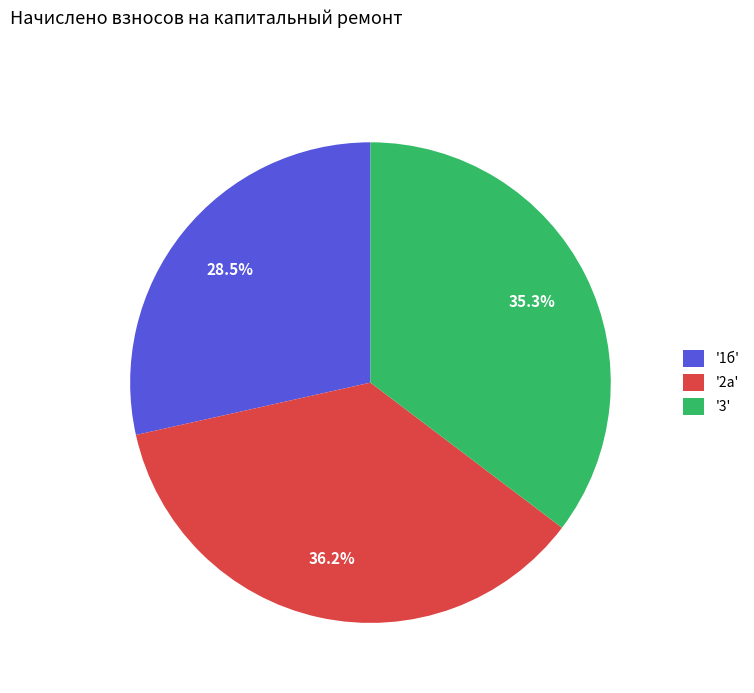

What is the smallest slice in the pie chart?

'1б'